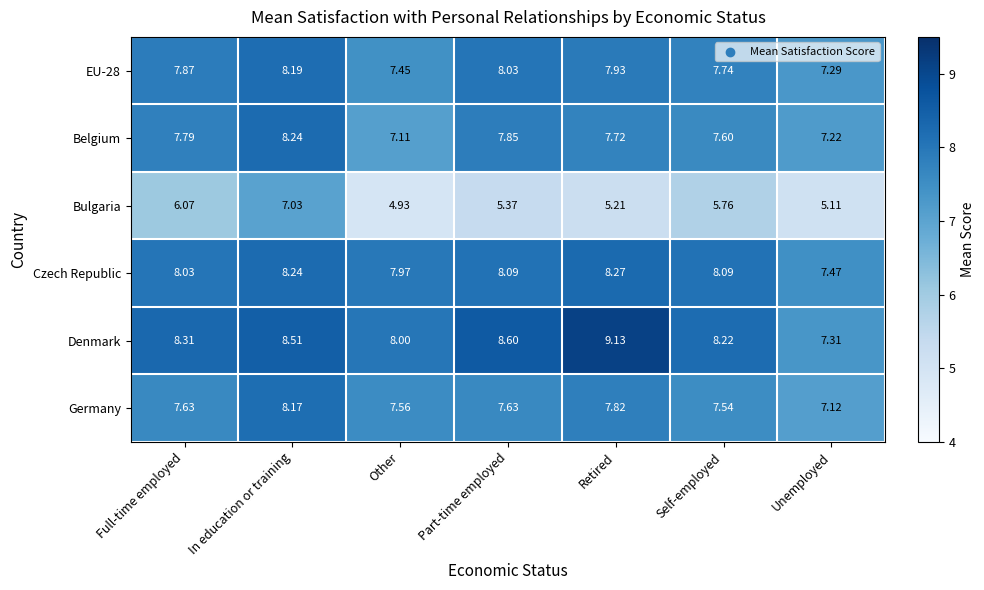

What is the difference between the highest and lowest values at Other?

3.1